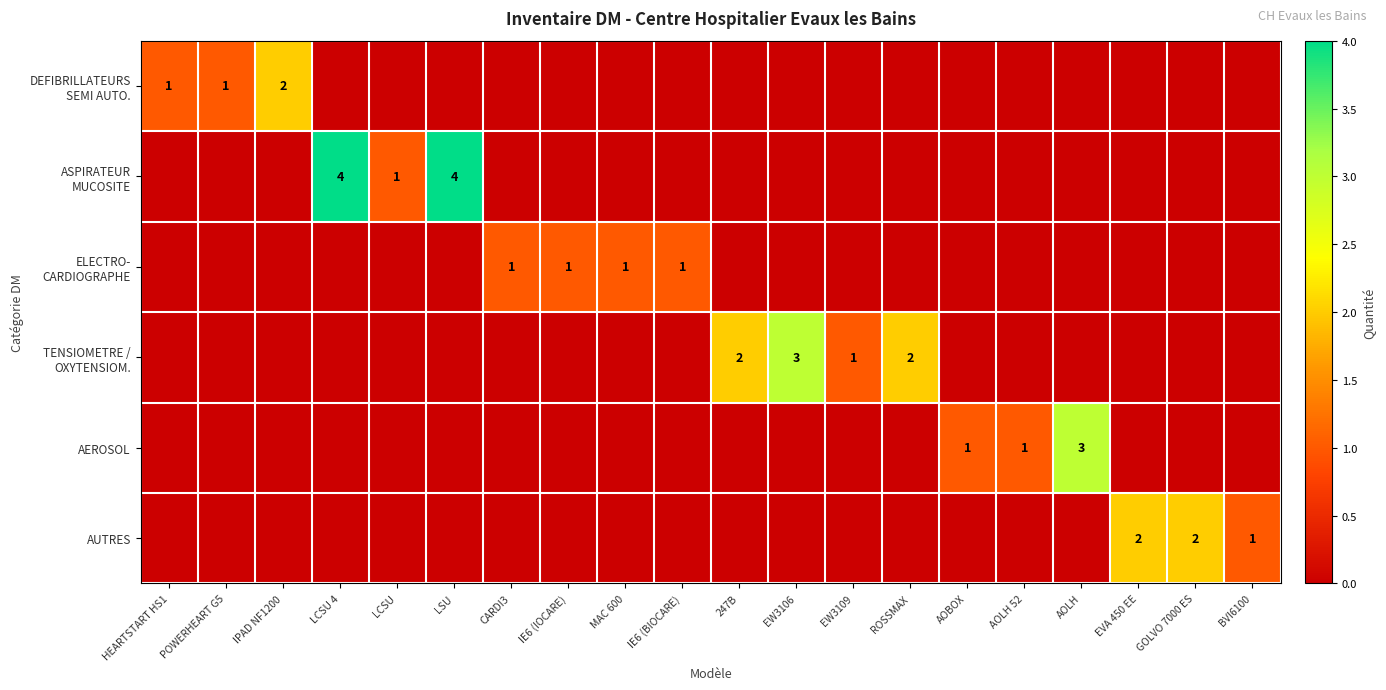

List the series in order of their peak value, highest first.

ASPIRATEUR MUCOSITE, TENSIOMETRE / OXYTENSIOM., AEROSOL, DEFIBRILLATEURS SEMI AUTO., AUTRES, ELECTRO- CARDIOGRAPHE